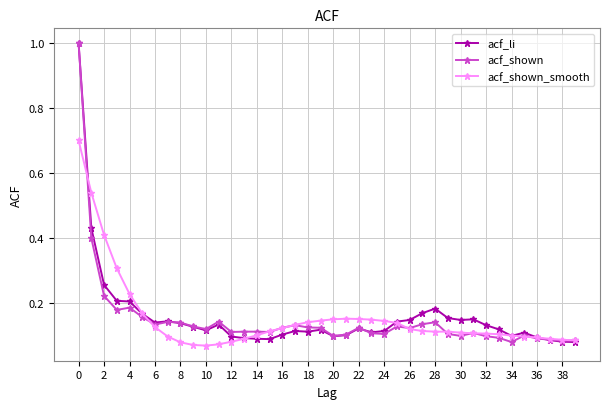

Count the number of data series in this chart.

3